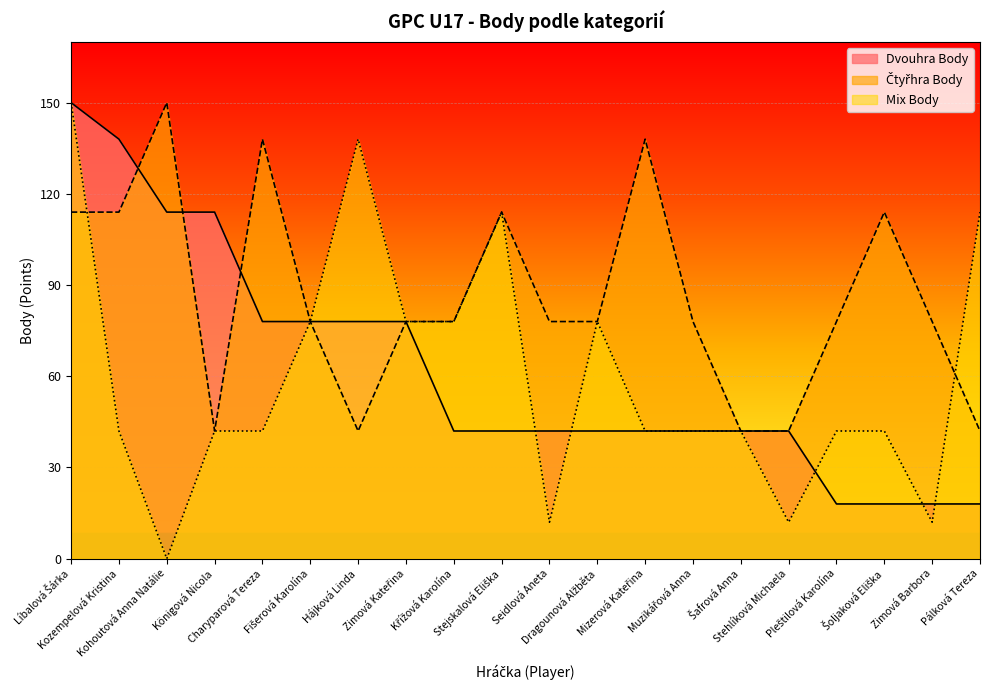

Between Königová Nicola and Pleštilová Karolína, which is larger?

Königová Nicola